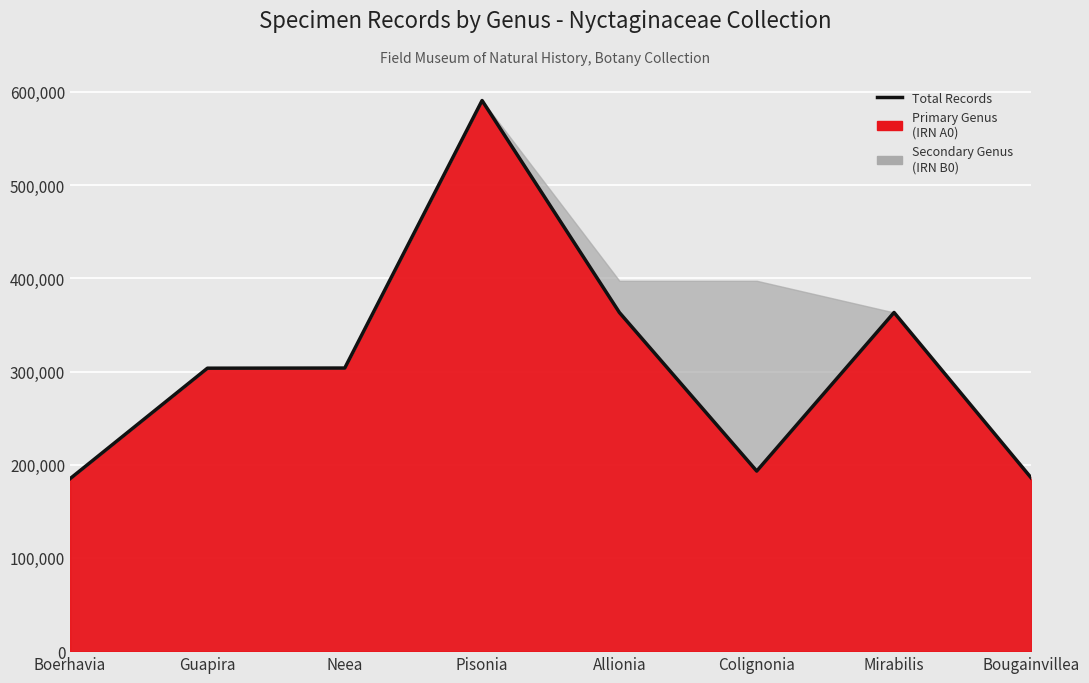

What is the value of the 2nd point from the left?

303.6